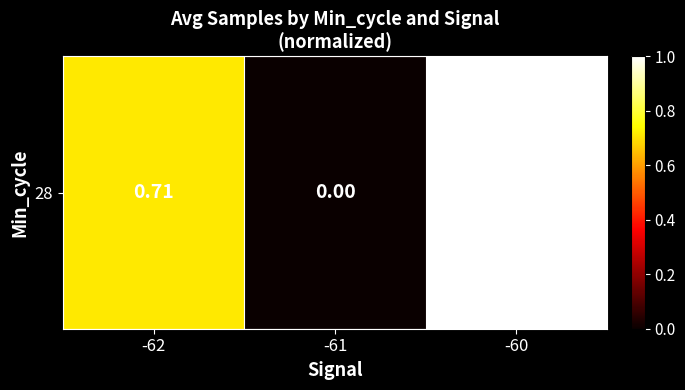

Reading left to right, list all the values displayed in this chart.

-62=0.7	-61=0.0	-60=1.0